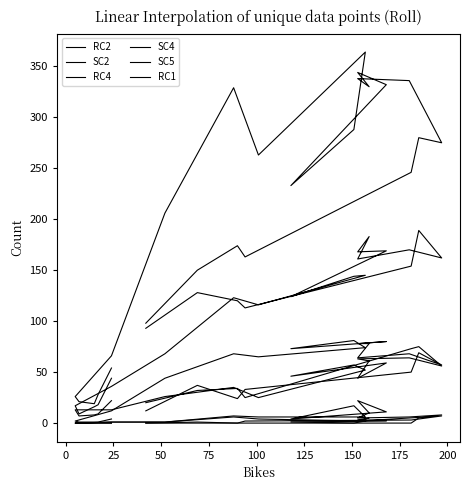

Reading left to right, transcribe all the data shown in this chart.

RC2: 44	18	16	9	17	36	68	123	116	145	144	124	169	168	183	161	170	162	189	154	113	120	128	93
SC2: 54	28	19	21	26	66	206	329	263	364	288	233	332	344	330	338	336	275	280	246	163	174	150	98
RC4: 22	9	8	7	13	13	26	35	25	52	57	46	59	44	61	63	64	56	75	73	25	34	32	20
SC4: 4	1	1	1	2	12	44	68	65	74	81	73	80	78	78	64	68	57	69	50	33	24	37	12
SC5: 0	0	0	0	0	1	1	7	6	6	17	4	11	22	10	5	6	8	5	0	0	0	0	0
RC1: 0	0	0	0	0	1	1	6	4	2	0	1	2	3	5	2	5	7	4	3	2	0	1	0